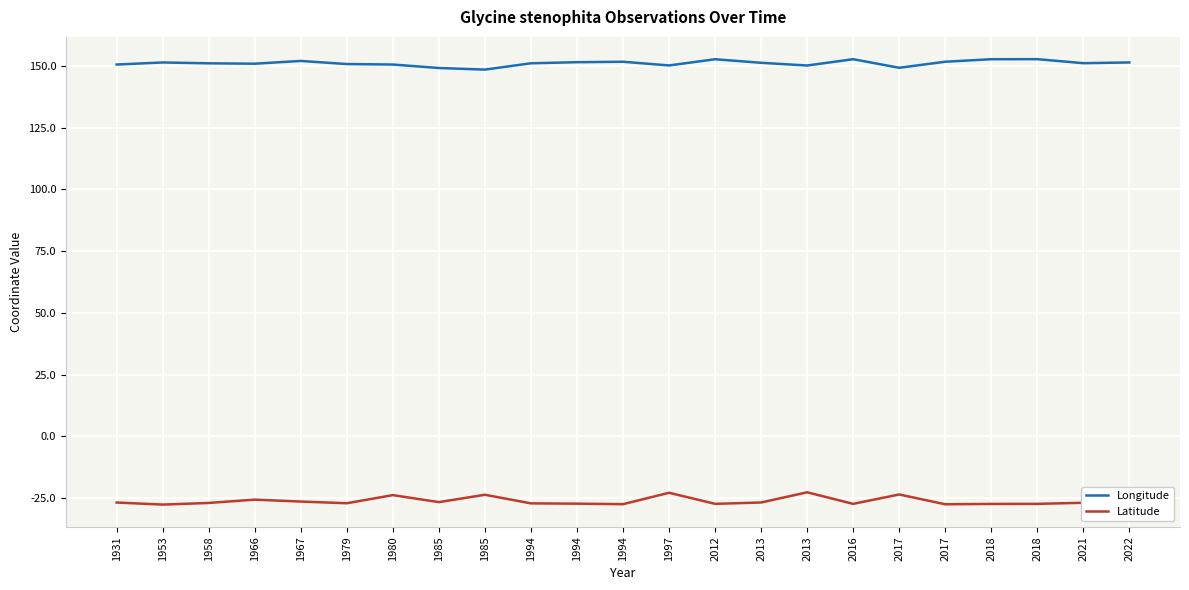

Rank the series at 2018 from lowest to highest value.

Latitude, Longitude